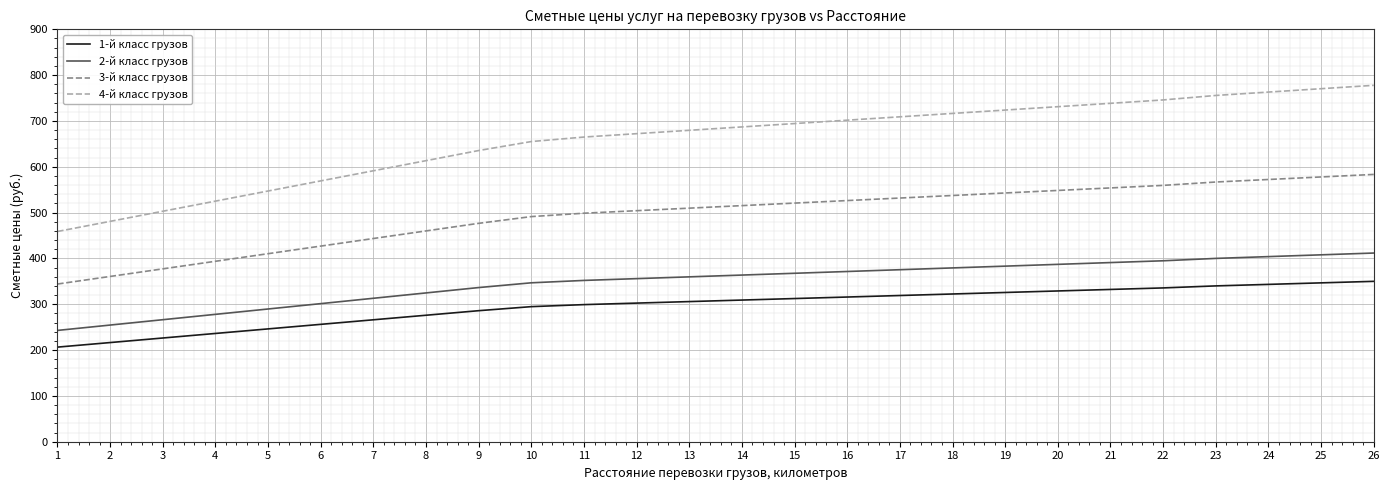

True or false: 1-й класс грузов and 3-й класс грузов intersect in this chart.

False